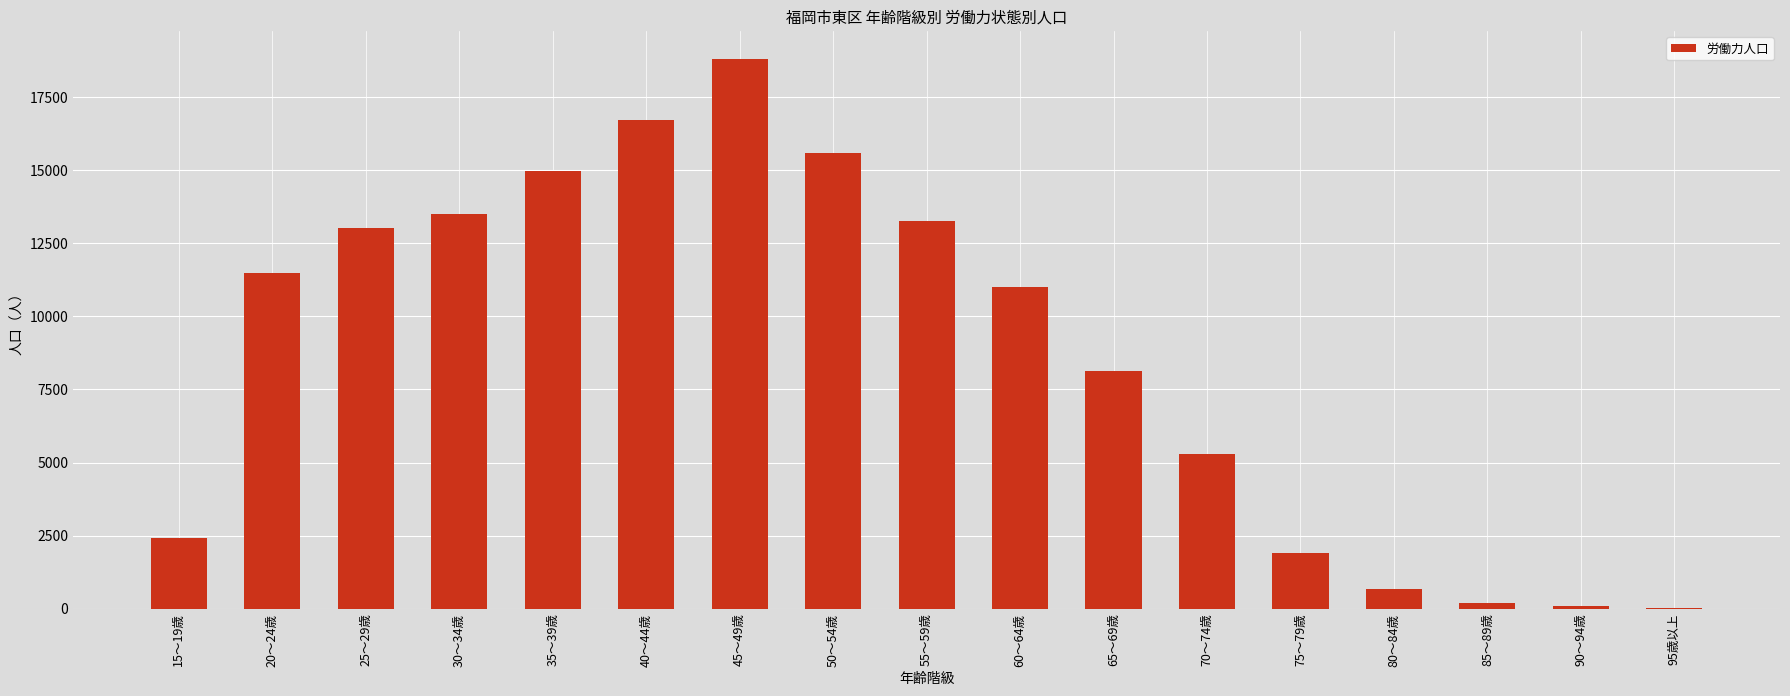

What is the change in value from 30～34歳 to 60～64歳?

-2498